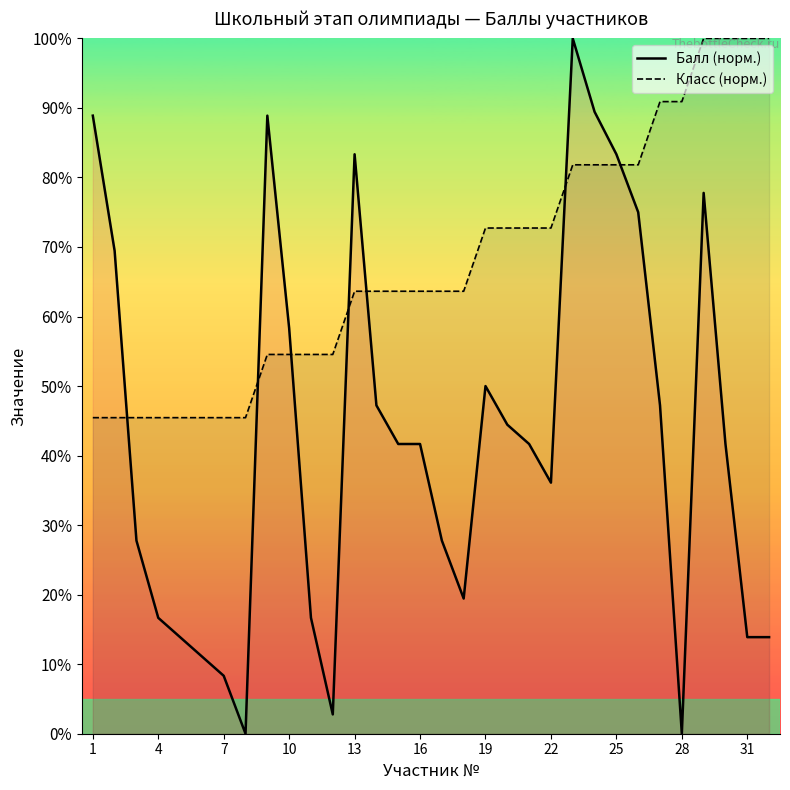

Is it true that Класс (норм.) equals 34.8 at 31?

False